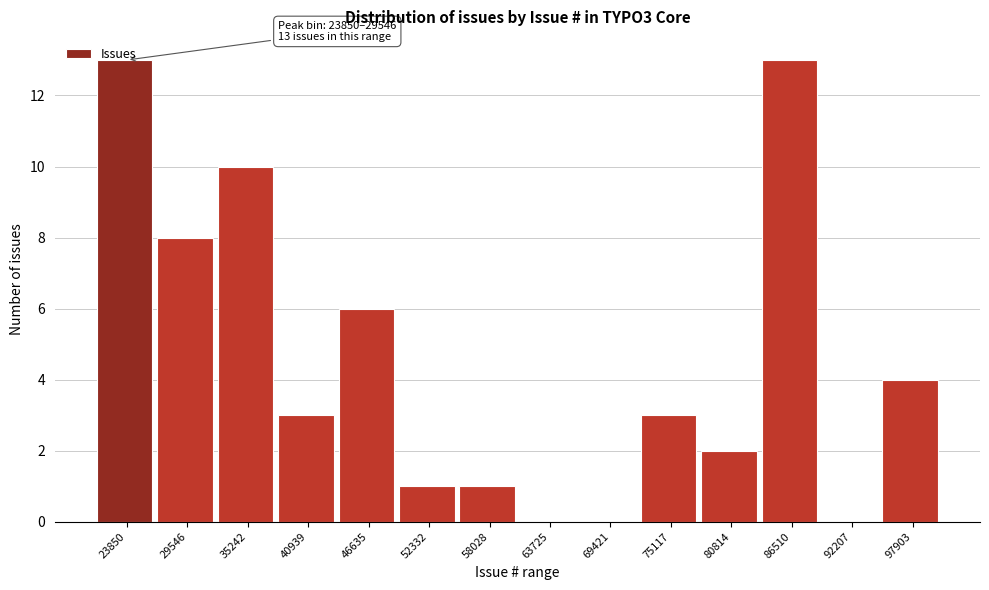

What is the change in value from 63725 to 97903?

+4